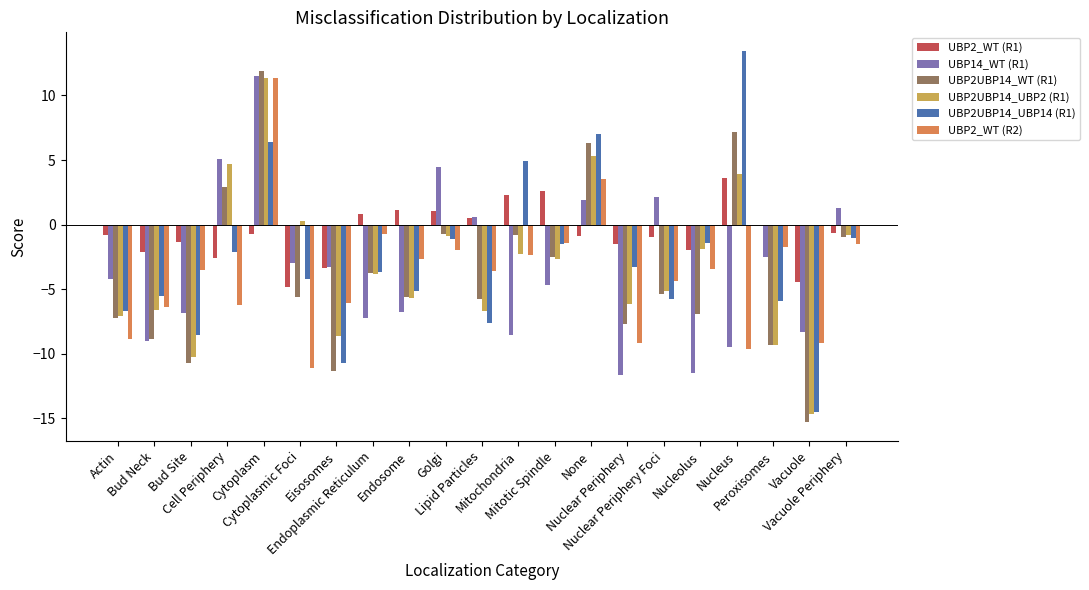

What is the total value across all series at Endosome?

-24.7